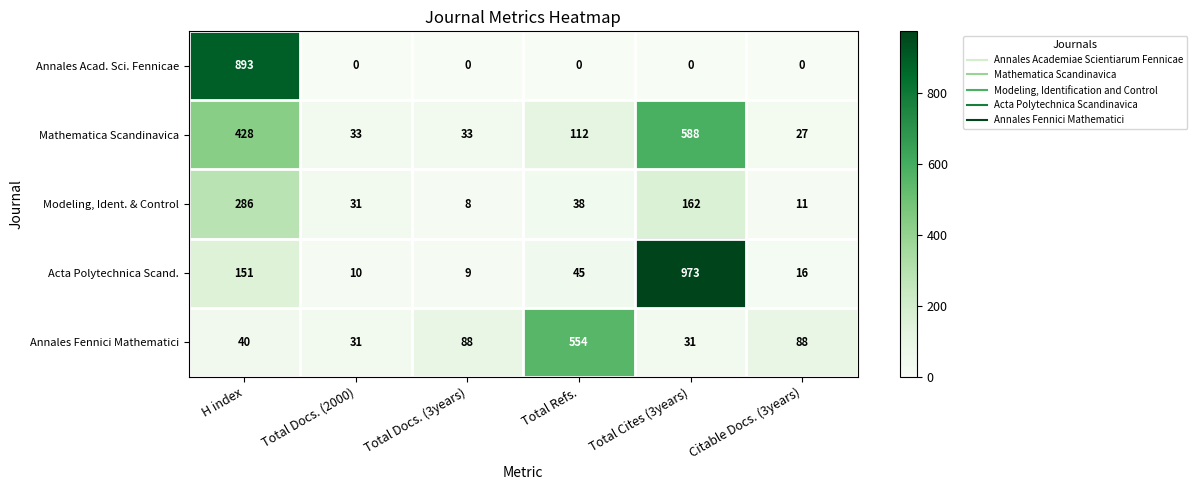

Reading right to left, list all the values displayed in this chart.

Annales Acad. Sci. Fennicae: 0	0	0	0	0	893
Mathematica Scandinavica: 27	588	112	33	33	428
Modeling, Ident. & Control: 11	162	38	8	31	286
Acta Polytechnica Scand.: 16	973	45	9	10	151
Annales Fennici Mathematici: 88	31	554	88	31	40